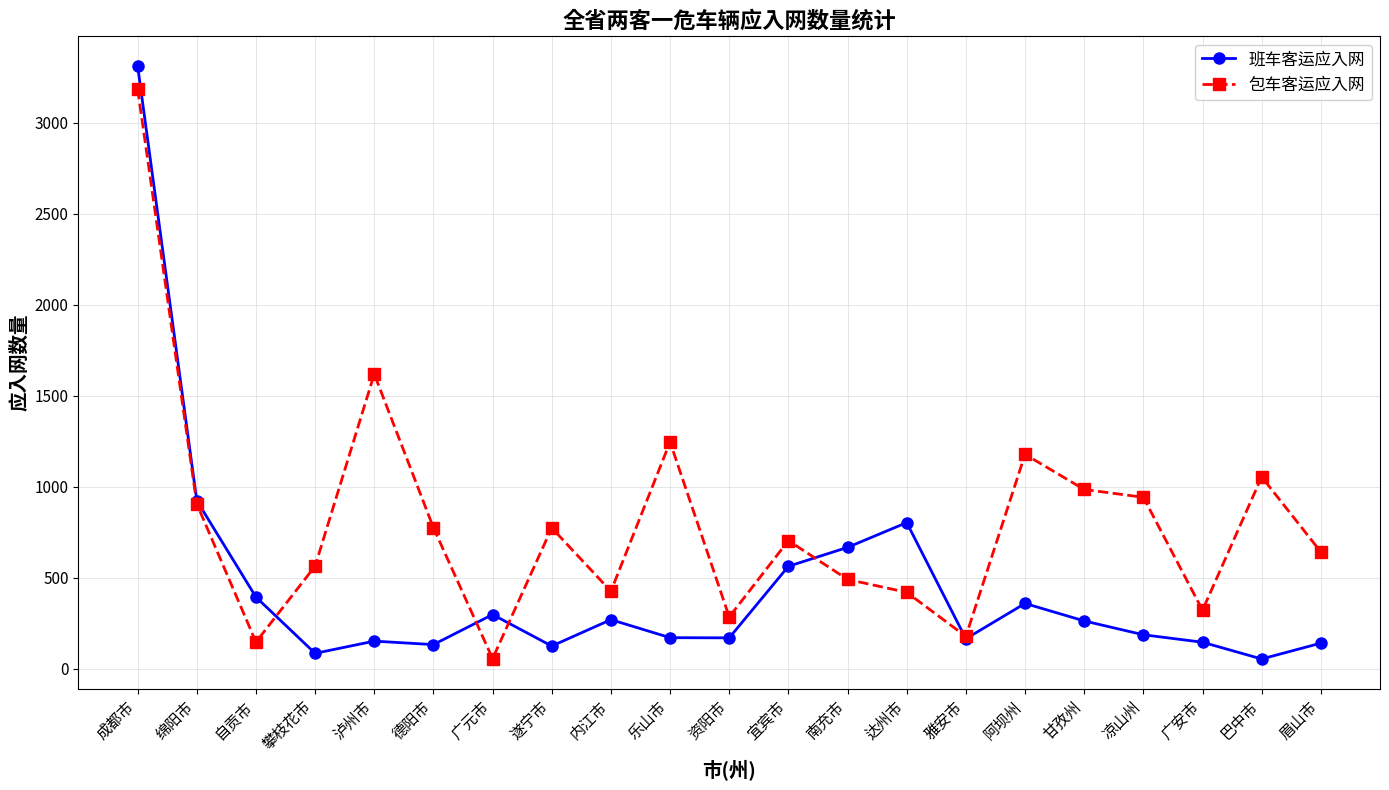

What is the minimum value shown in the chart?

55